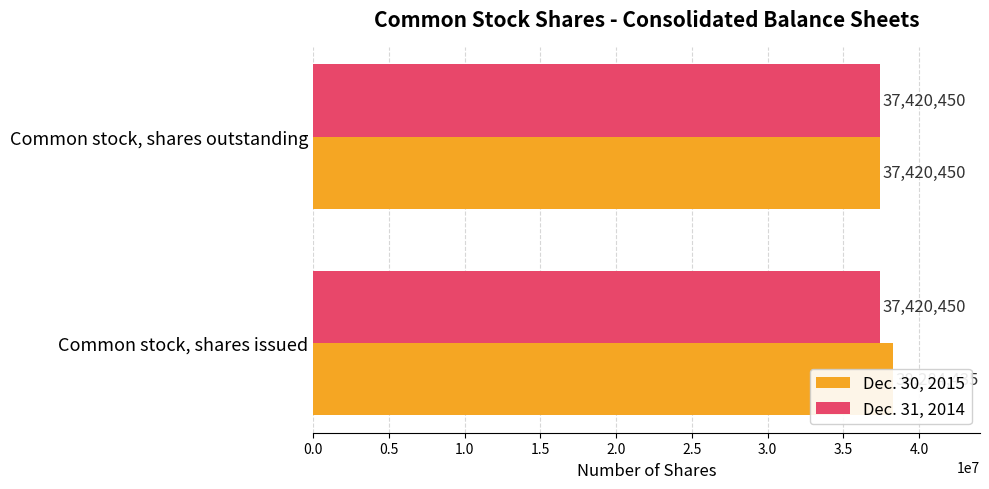

The Dec. 31, 2014 series shows 0.5 at 0.0. True or false?

False